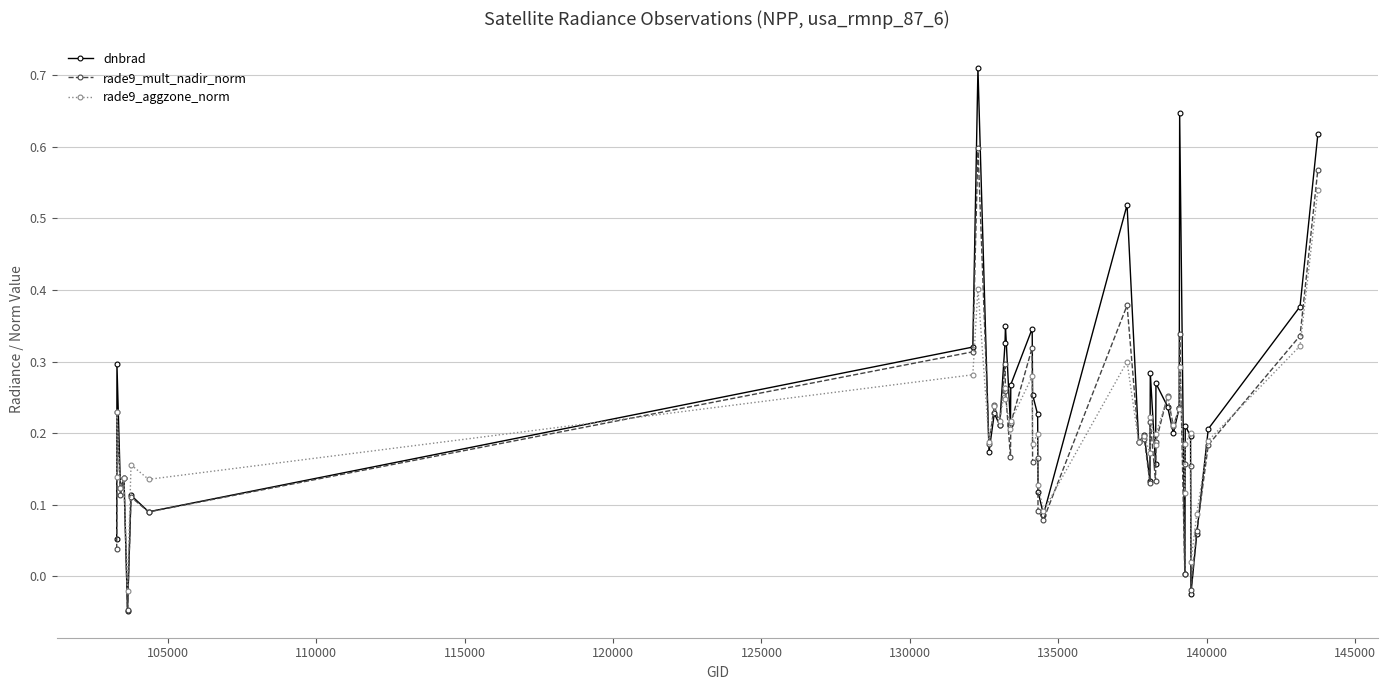

Which series has the largest range (max minus min)?

dnbrad